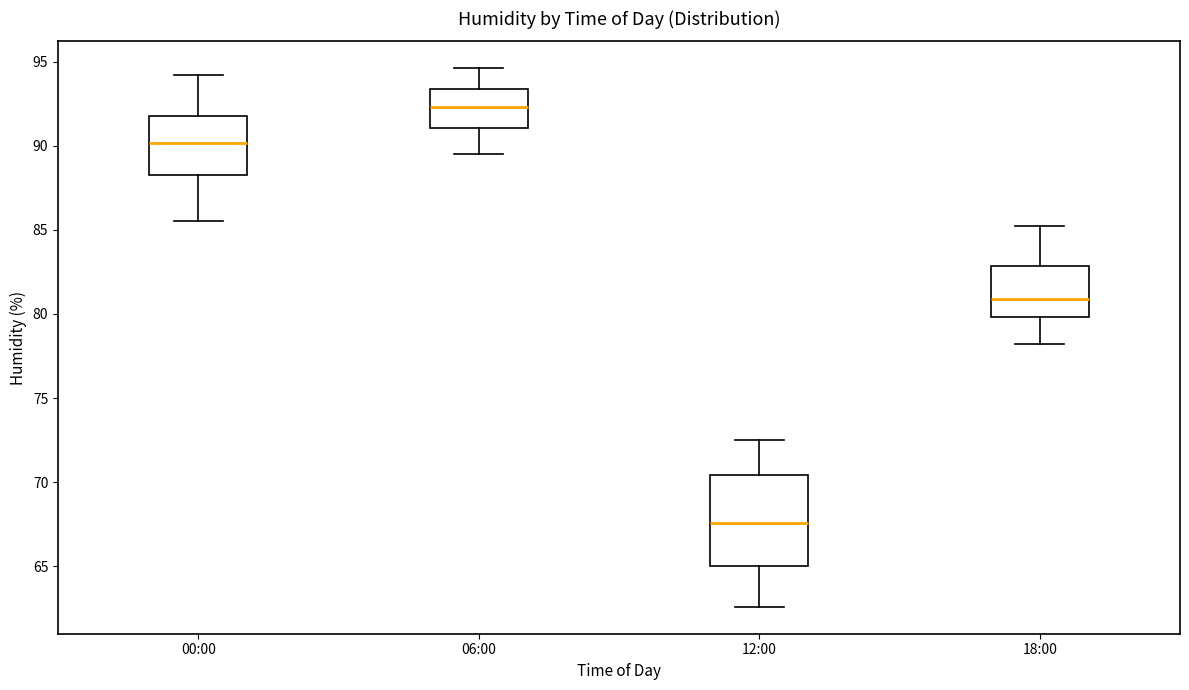

Where does the lower whisker of the box for 06:00 end on the y-axis? The values are not printed on the chart, so give them approximately, as read against the axis.

89.5